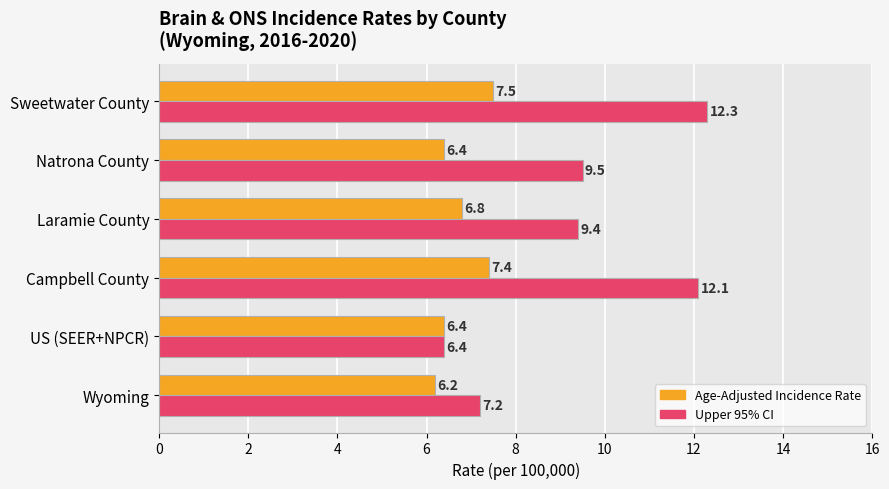

Which series has the largest total across all categories?

Upper 95% CI